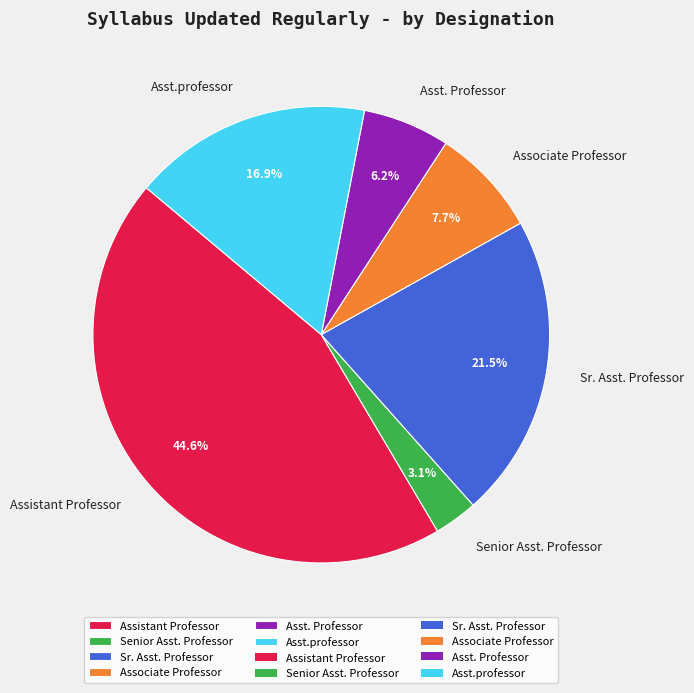

To the nearest percent, what is the average slice percentage?

17%